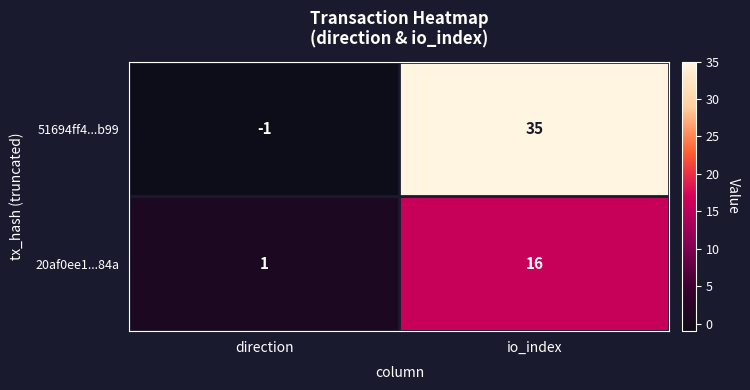

Which series has the largest range (max minus min)?

51694ff4...b99